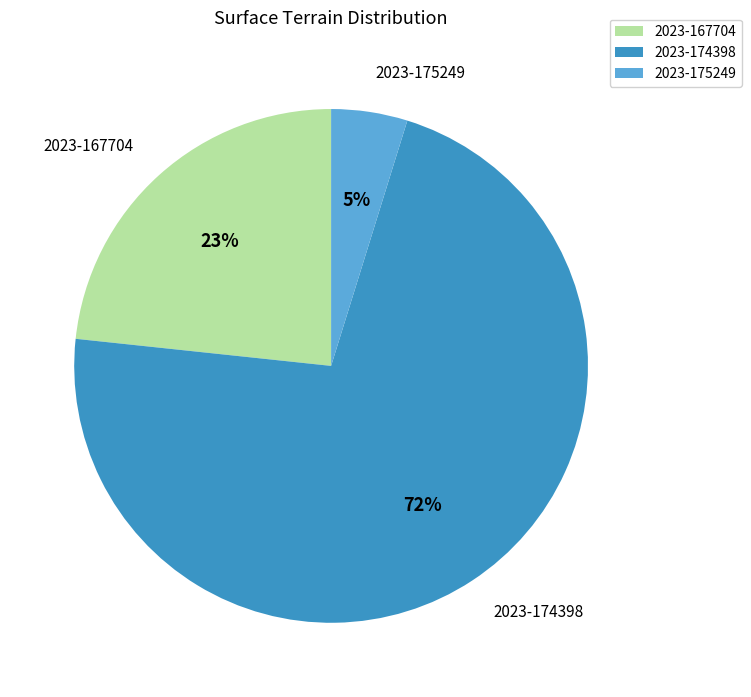

What is the ratio of the value at 2023-167704 to the value at 2023-174398?

0.3